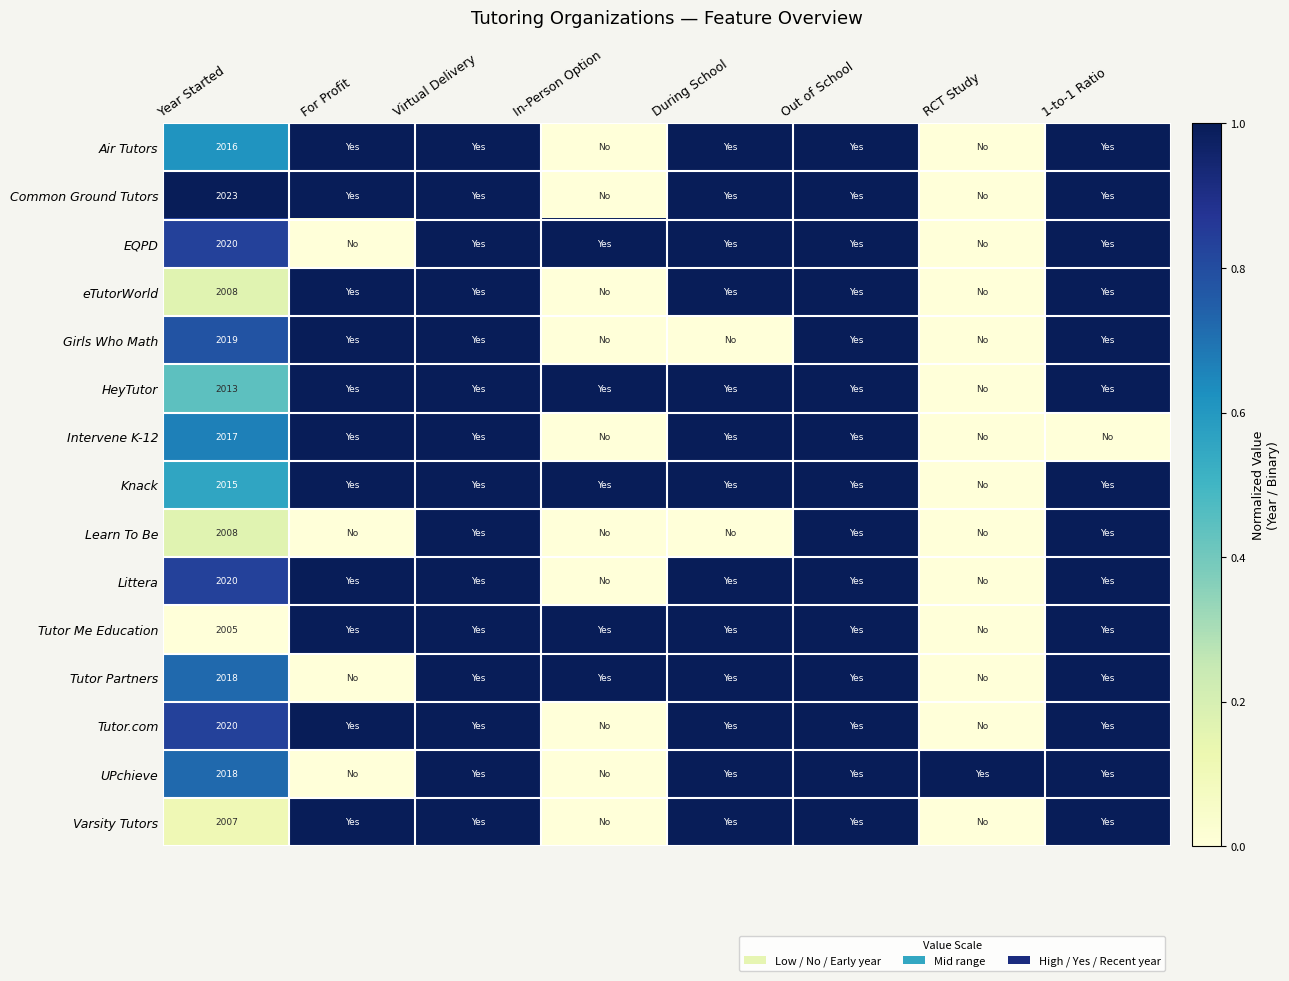

What is the difference between the highest and lowest values at Year Started?

18